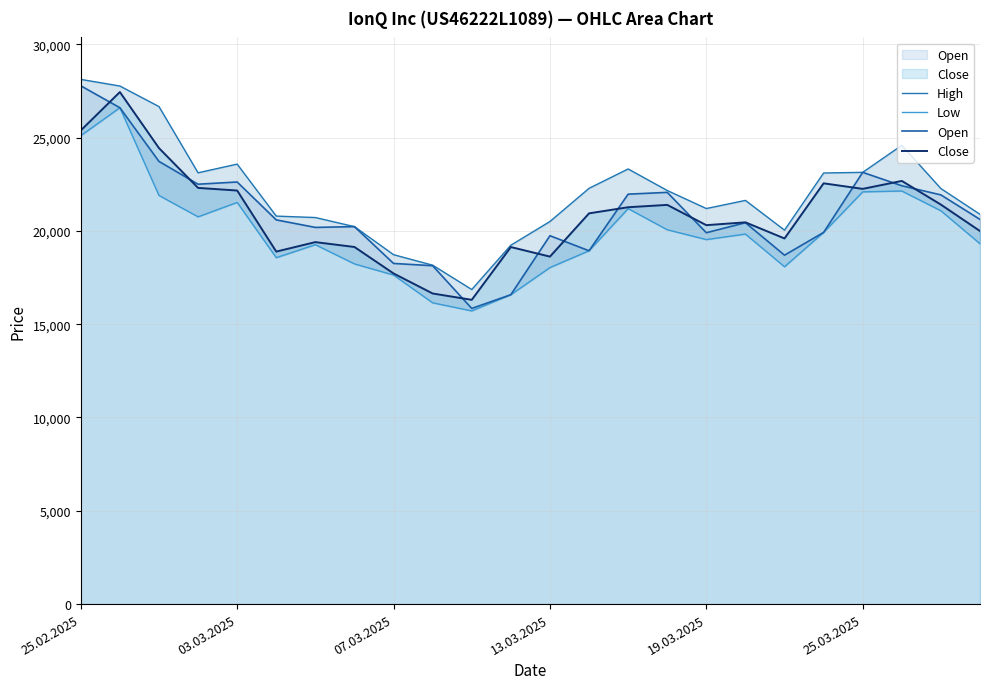

How many data points in Close are less than 20938?

12